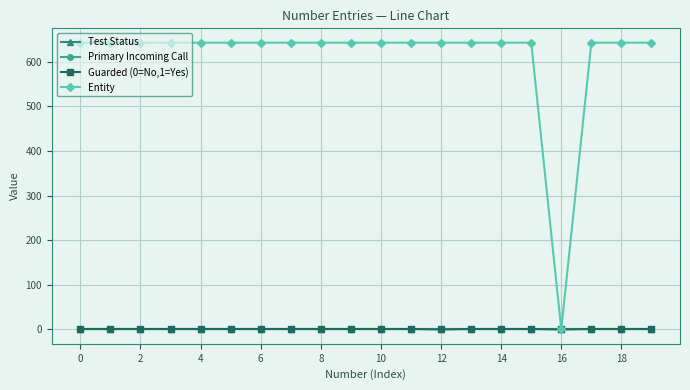

What is the maximum value for Entity?

643